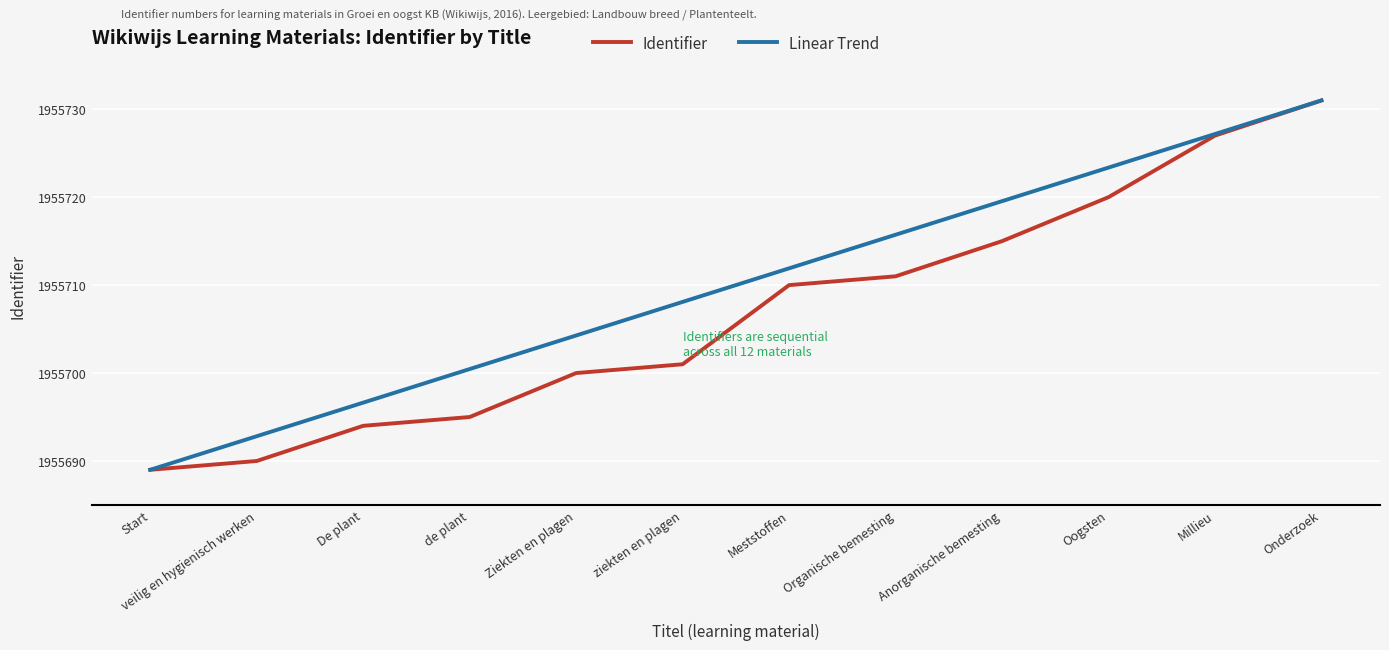

Reading left to right, what are all the values shown in this chart?

Identifier: 1955689.0	1955690.0	1955694.0	1955695.0	1955700.0	1955701.0	1955710.0	1955711.0	1955715.0	1955720.0	1955727.0	1955731.0
Linear Trend: 1955689.0	1955692.8	1955696.6	1955700.5	1955704.3	1955708.1	1955711.9	1955715.7	1955719.5	1955723.4	1955727.2	1955731.0